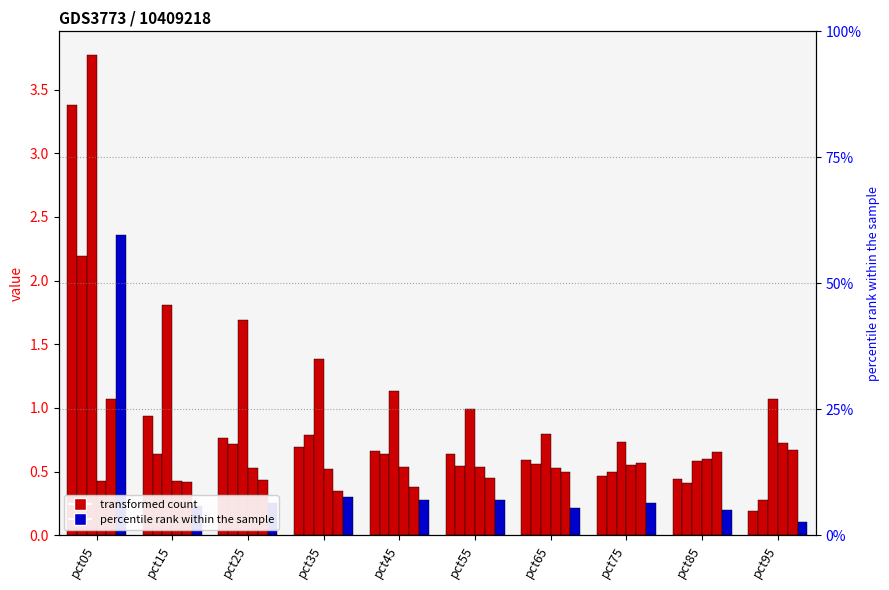

Reading left to right, transcribe all the data shown in this chart.

Jan: 3.4	0.9	0.8	0.7	0.7	0.6	0.6	0.5	0.4	0.2
Feb: 2.2	0.6	0.7	0.8	0.6	0.5	0.6	0.5	0.4	0.3
Mar: 3.8	1.8	1.7	1.4	1.1	1.0	0.8	0.7	0.6	1.1
Apr: 0.4	0.4	0.5	0.5	0.5	0.5	0.5	0.6	0.6	0.7
May: 1.1	0.4	0.4	0.3	0.4	0.5	0.5	0.6	0.7	0.7
Jun: 2.4	0.2	0.3	0.3	0.3	0.3	0.2	0.3	0.2	0.1